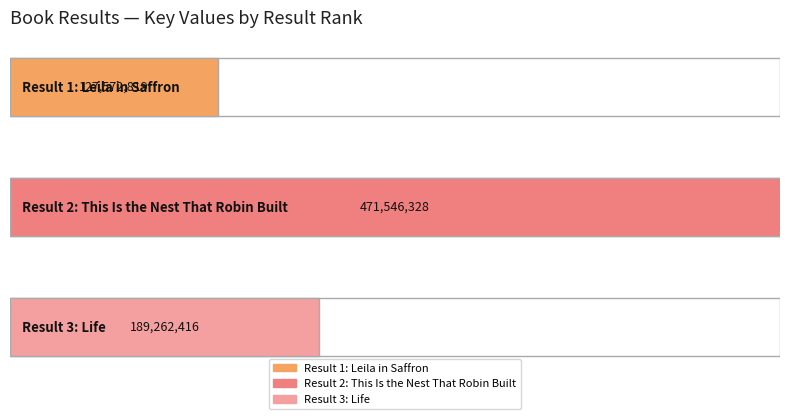

What is the average value?

262793854